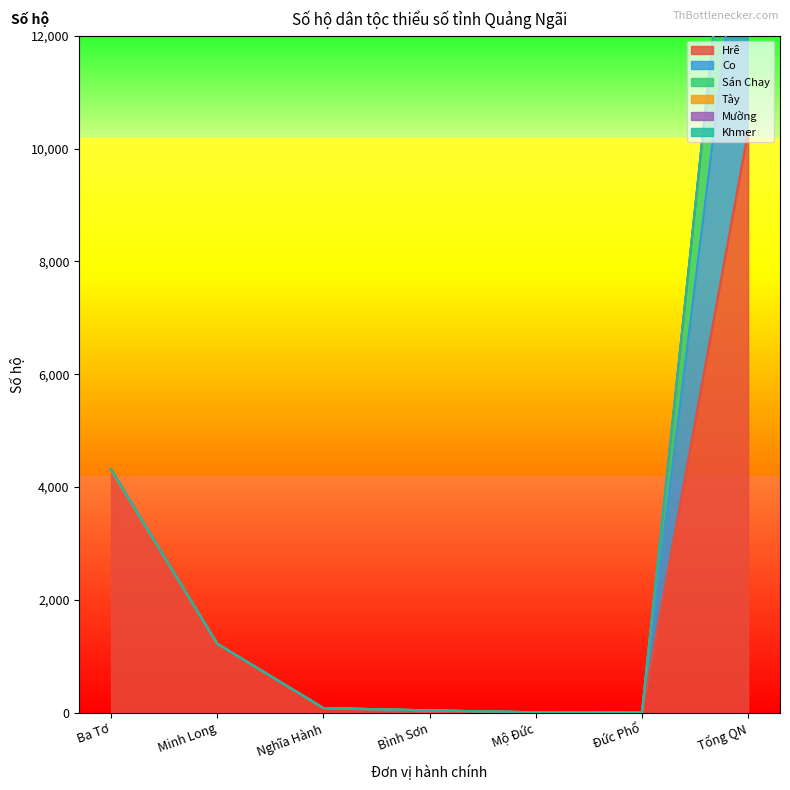

True or false: Mnông and Cơ Ho intersect in this chart.

False